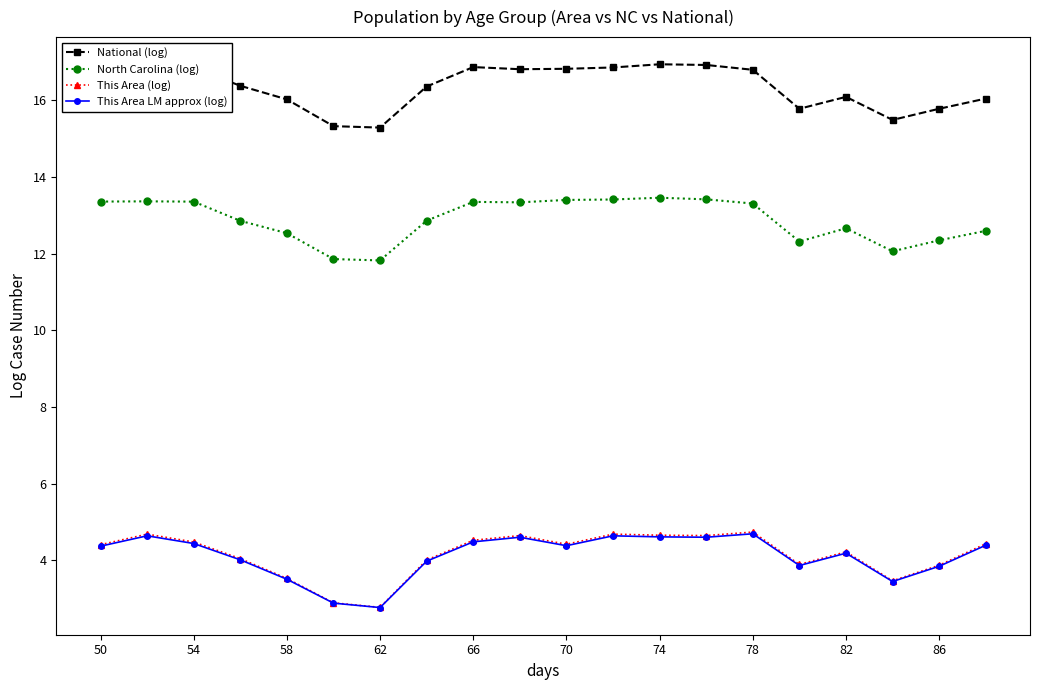

What is the minimum value shown in the chart?

2.8